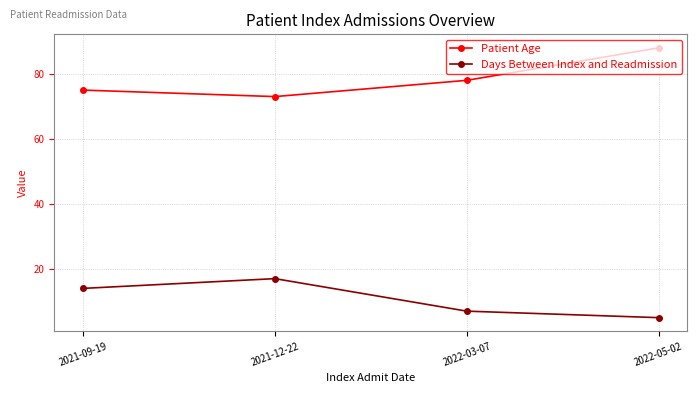

What is the highest value of the Days Between Index and Readmission series?

17